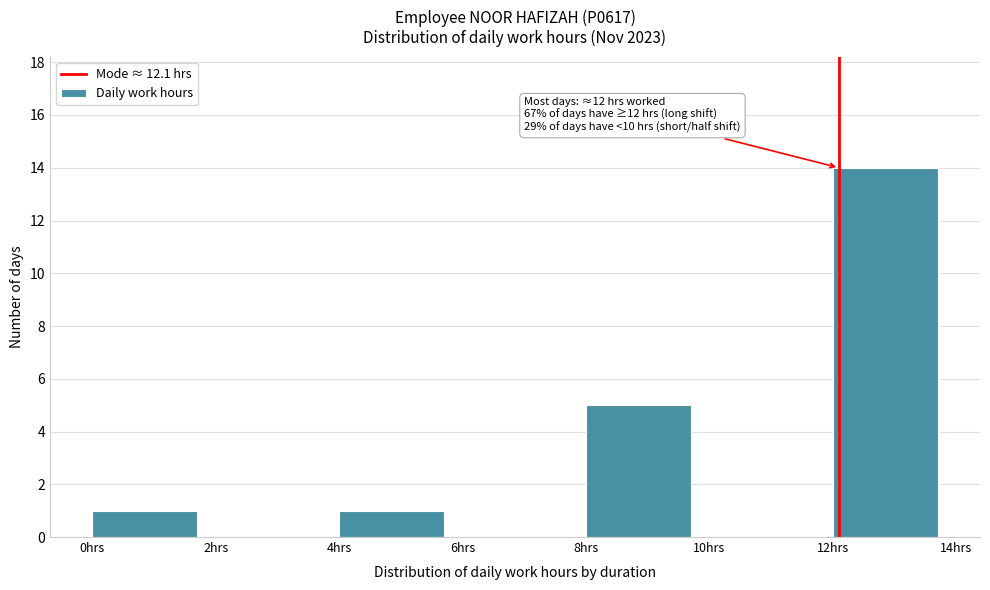

Which range on the x-axis has the tallest bar?

12 to 14